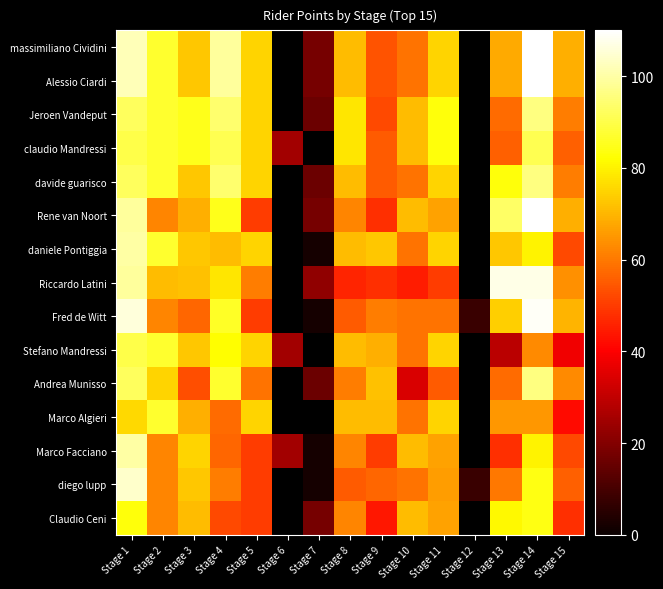

At which label is Jeroen Vandeput closest to 56?

Stage 13